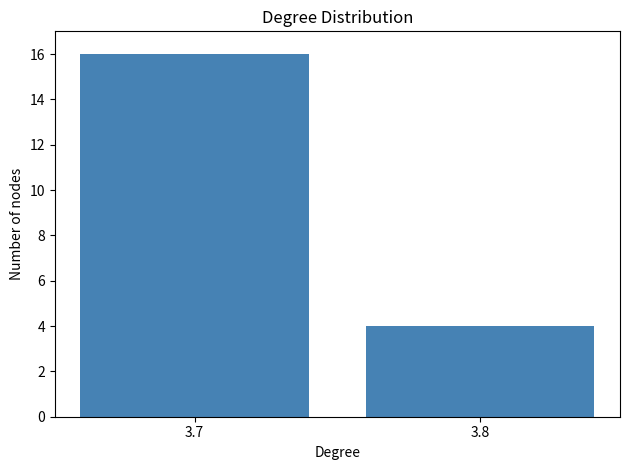

Which category has the highest value across all series?

3.7